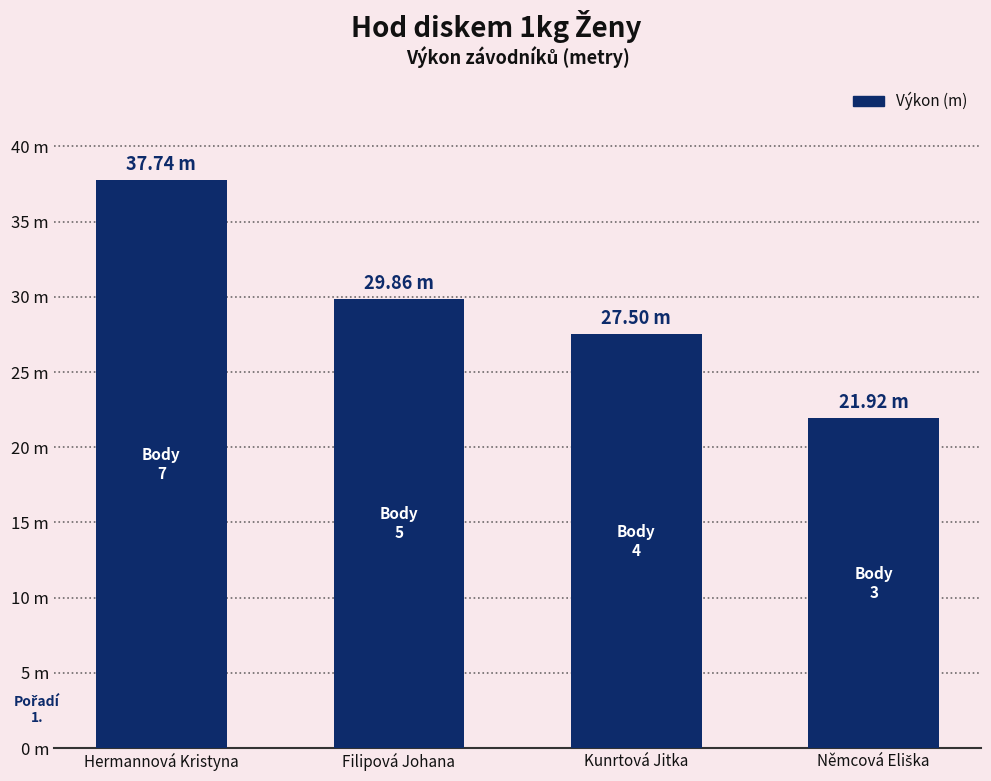

Are the bars horizontal?

No